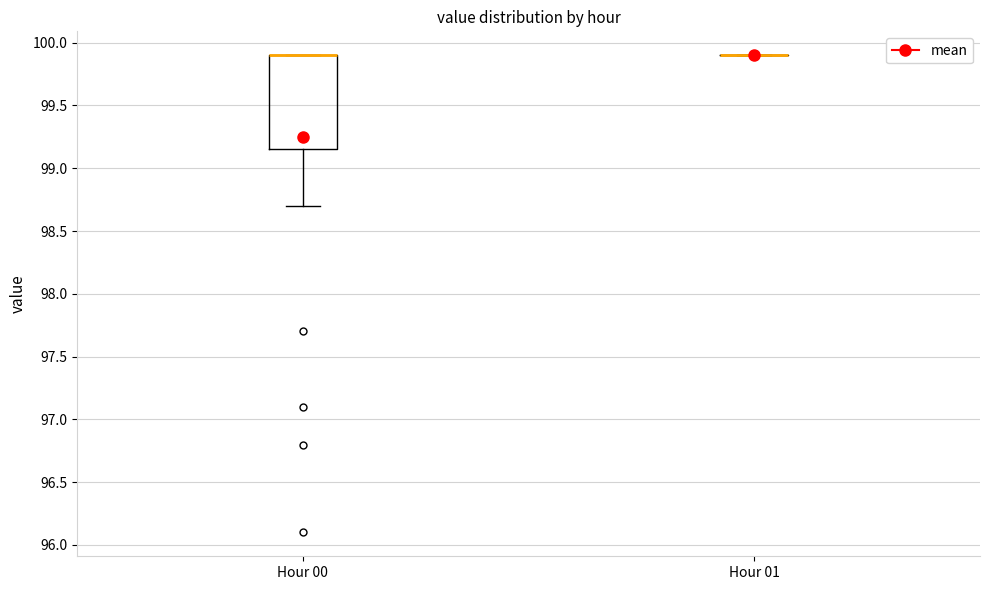

Reading left to right, transcribe this box plot: for each box, give where its median line is, the range the box spans, and where its two whiskers end, as read against the y-axis. The values are not printed on the chart, so give them approximately, as read against the axis.

Hour 00: median 99.90 (drawn on the box's upper edge), box 99.15 to 99.90, whiskers 98.70 to 99.90
Hour 01: box collapsed to a line at 99.90, whiskers 99.90 to 99.90